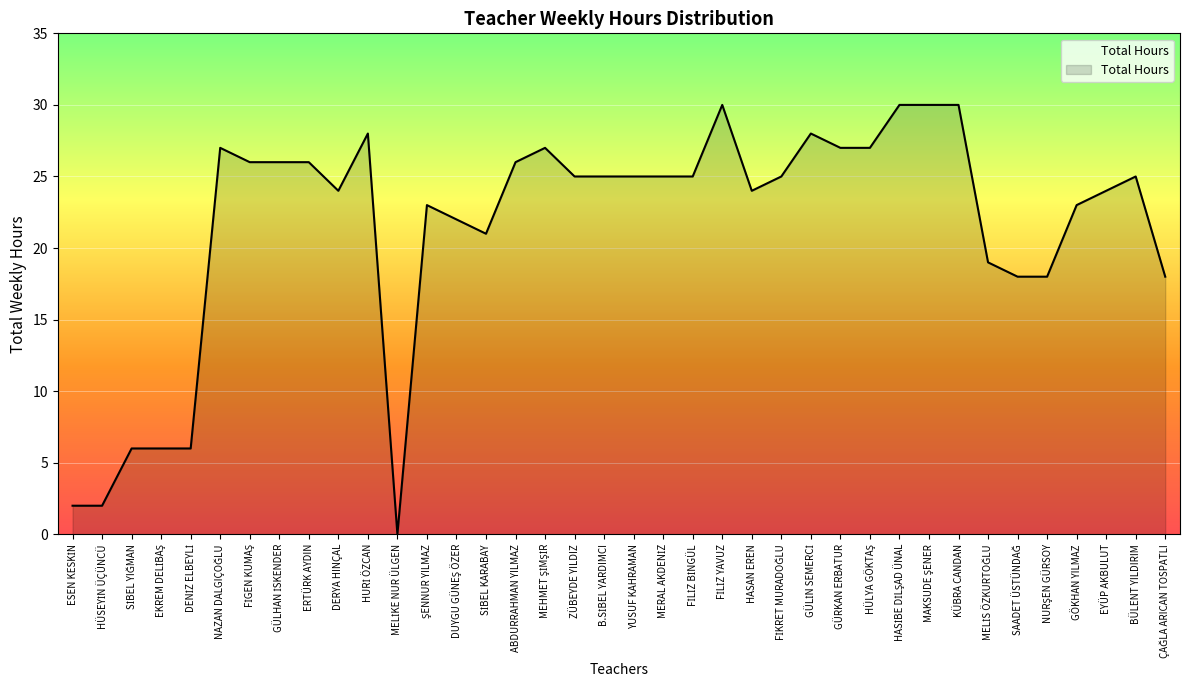

What is the maximum value shown in the chart?

30